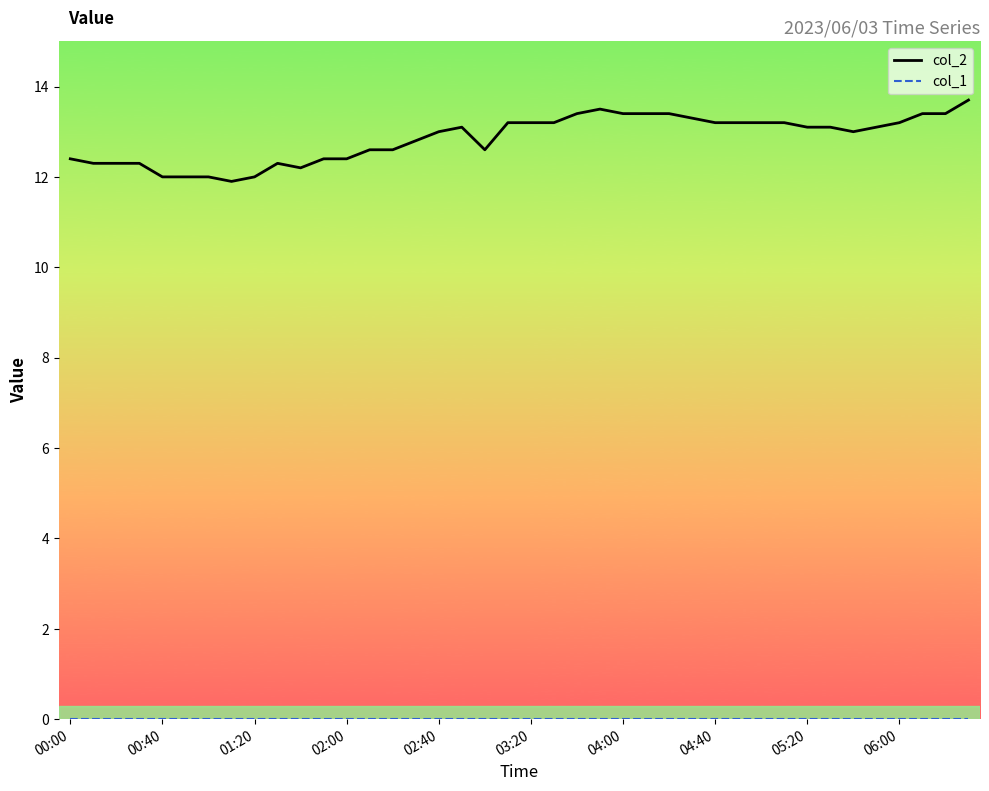

What is the difference between the maximum and minimum values in the col_2 series?

1.8